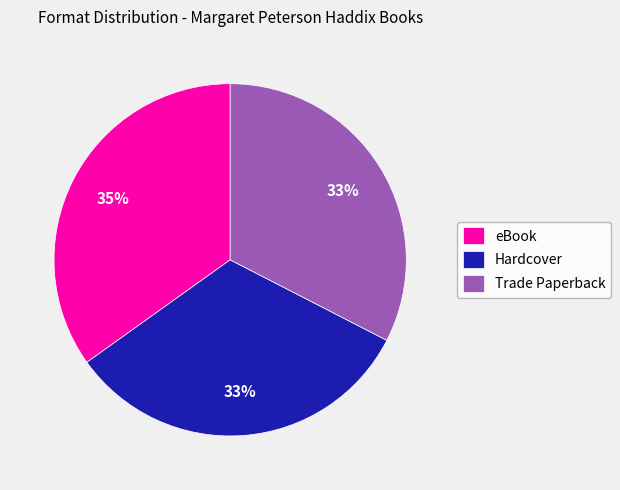

Count the number of slices in the pie.

3